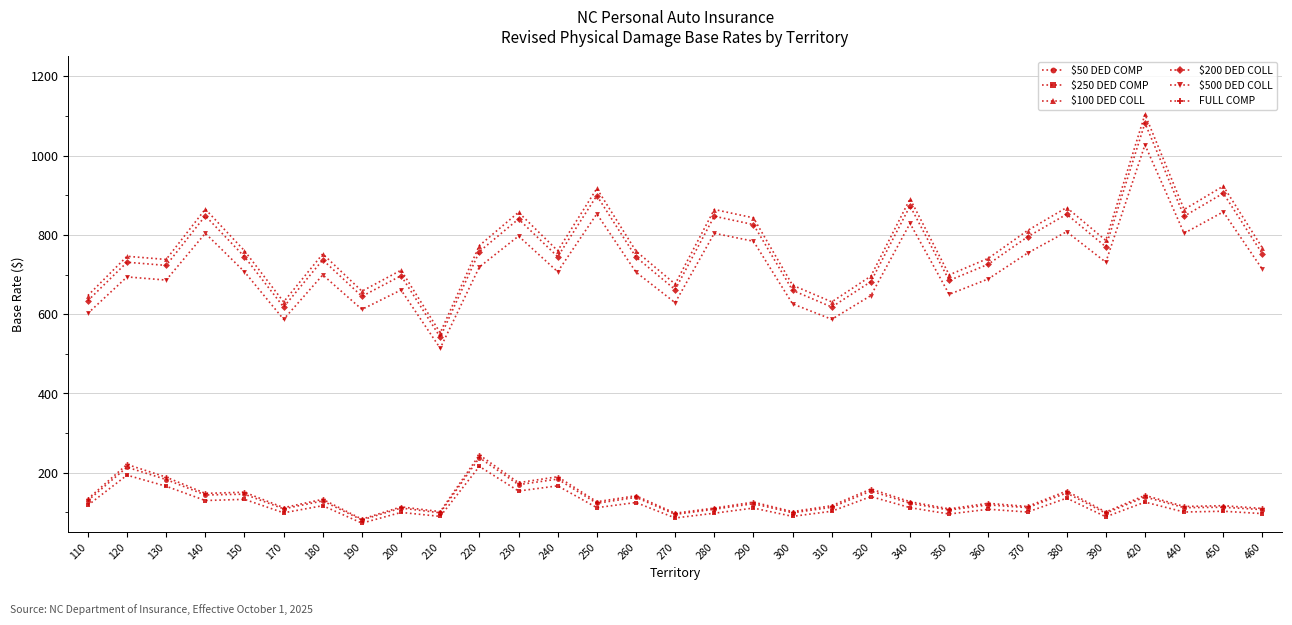

At which category is the sum across all series the highest?

420